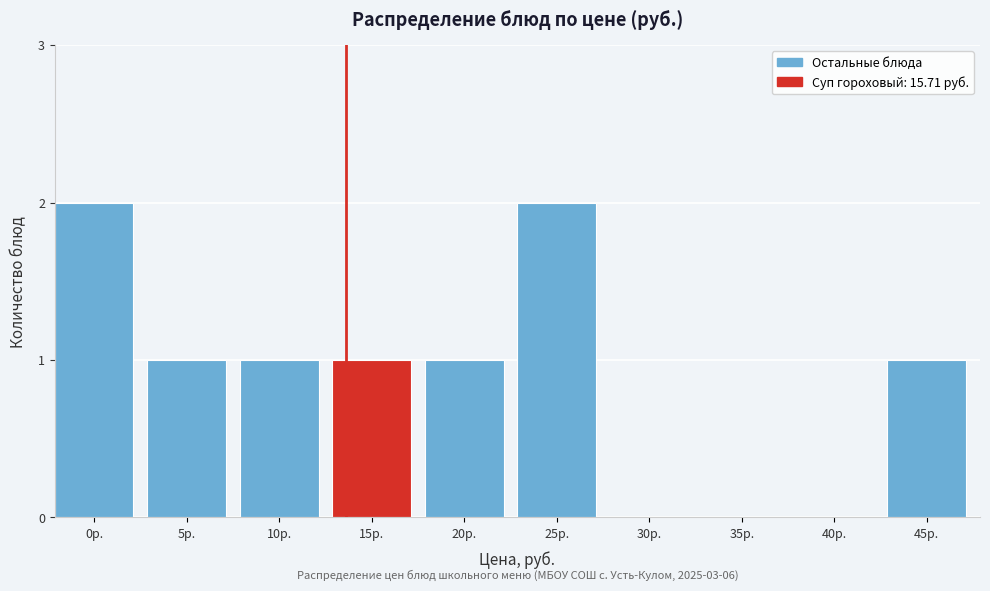

Reading left to right, list all the values displayed in this chart.

0р.=2	5р.=1	10р.=1	15р.=1	20р.=1	25р.=2	30р.=0	35р.=0	40р.=0	45р.=1